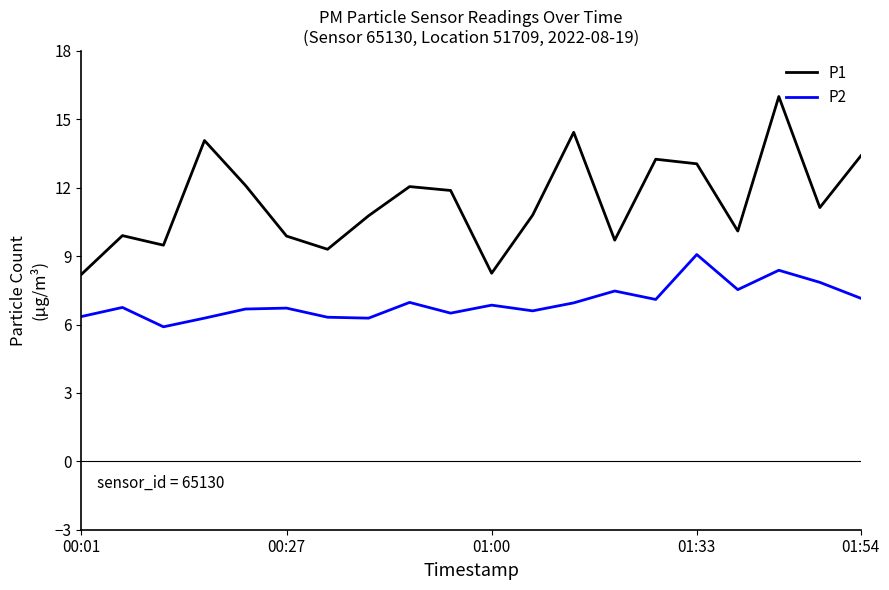

List the series in order of their overall mean, lowest first.

P2, P1